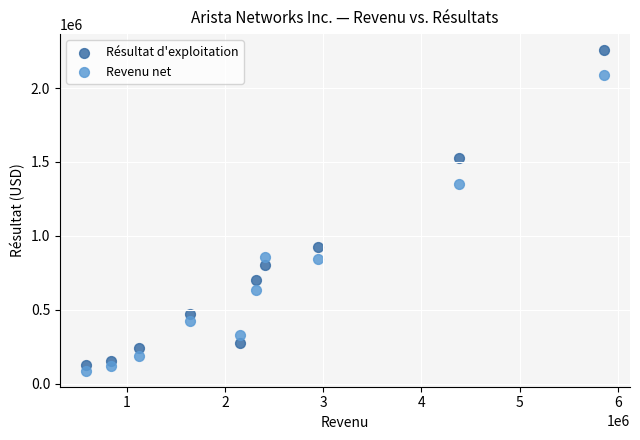

Which series has the largest Y range (max minus min)?

Résultat d'exploitation